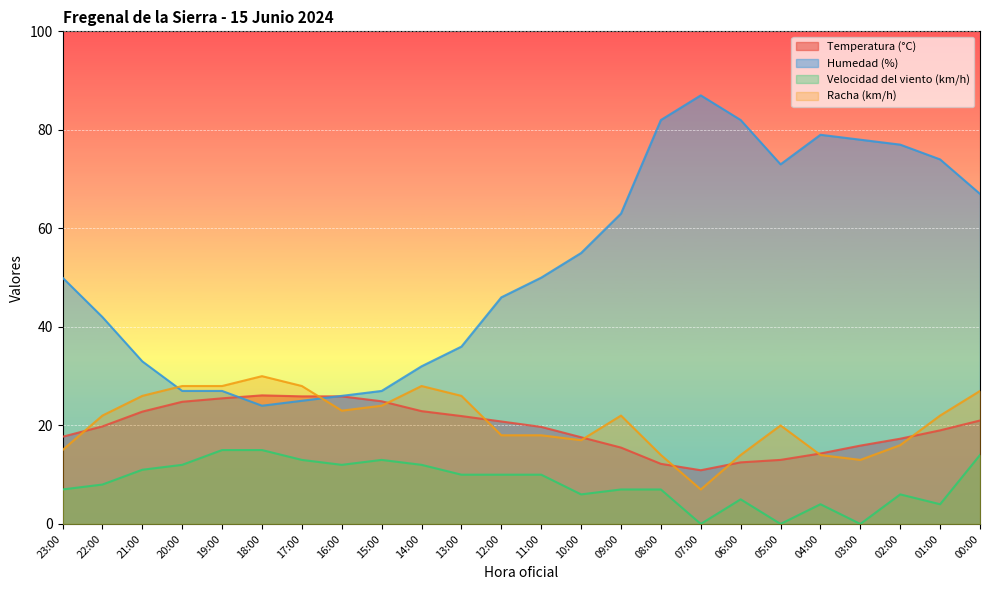

What is the label of the 1st point from the right?

00:00